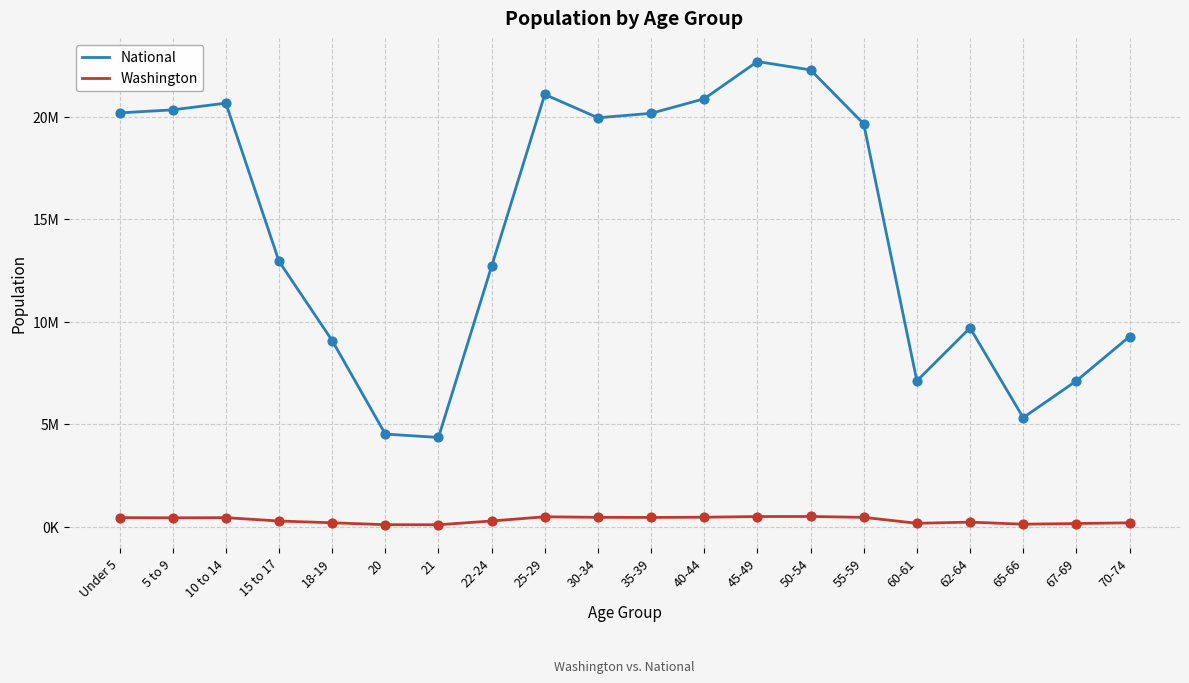

Which series has the largest total across all categories?

National